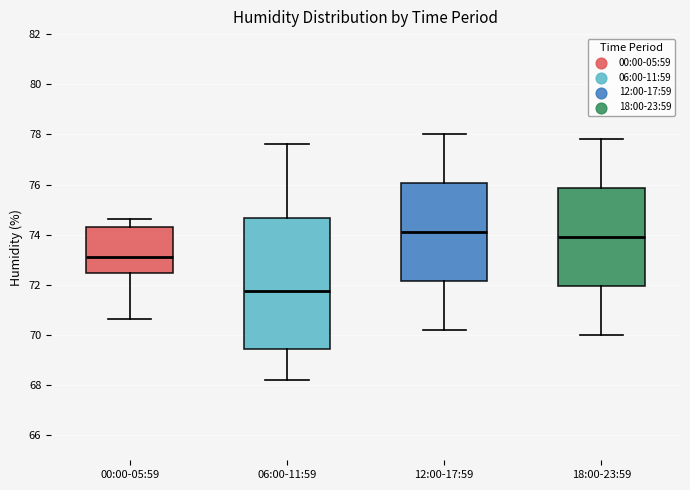

Reading left to right, read every box against the y-axis: the position of its median line, the range the box covers, and the ends of its whiskers. The values are not printed on the chart, so give them approximately, as read against the axis.

00:00-05:59: median 73.2, box 72.4 to 74.4, whiskers 70.6 to 74.6
06:00-11:59: median 71.8, box 69.4 to 74.6, whiskers 68.2 to 77.6
12:00-17:59: median 74.2, box 72.2 to 76.0, whiskers 70.2 to 78.0
18:00-23:59: median 74.0, box 72.0 to 75.8, whiskers 70.0 to 77.8